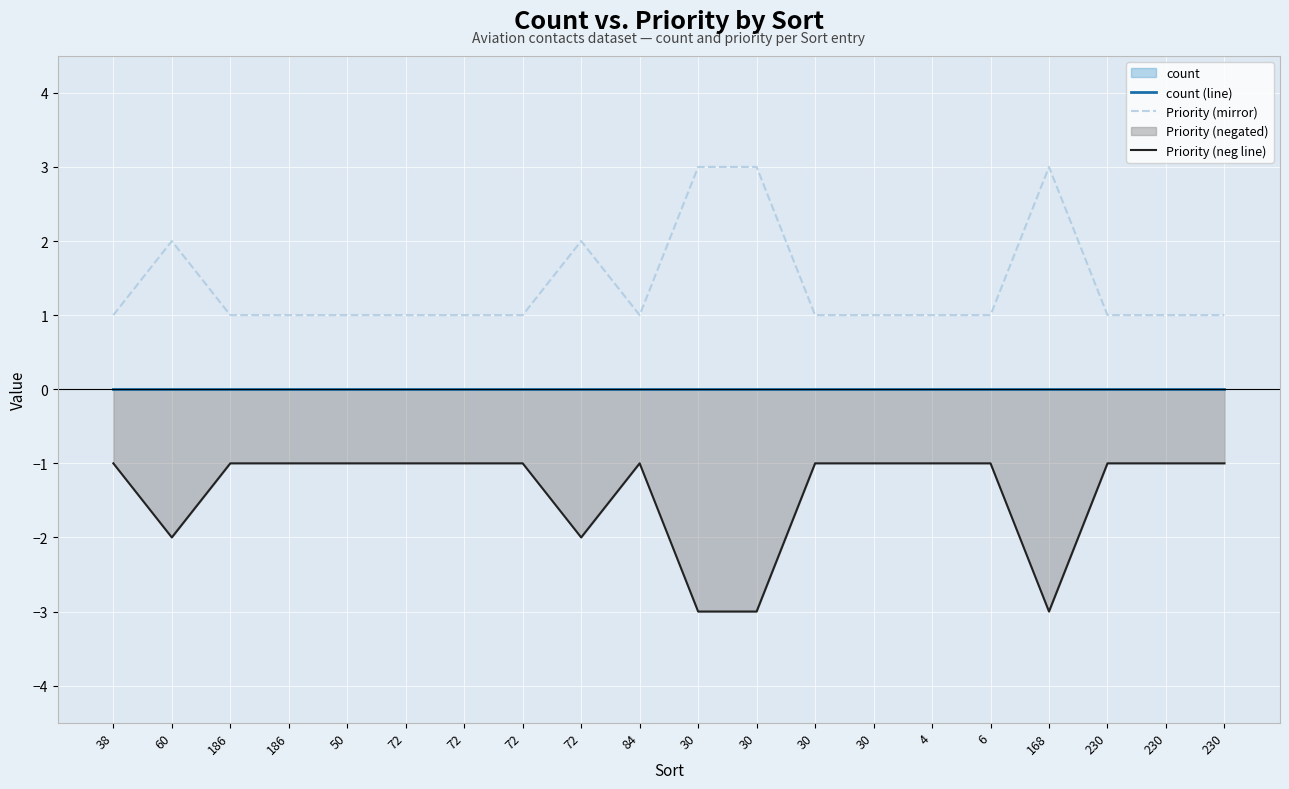

What is the label of the 12th point from the left?

30